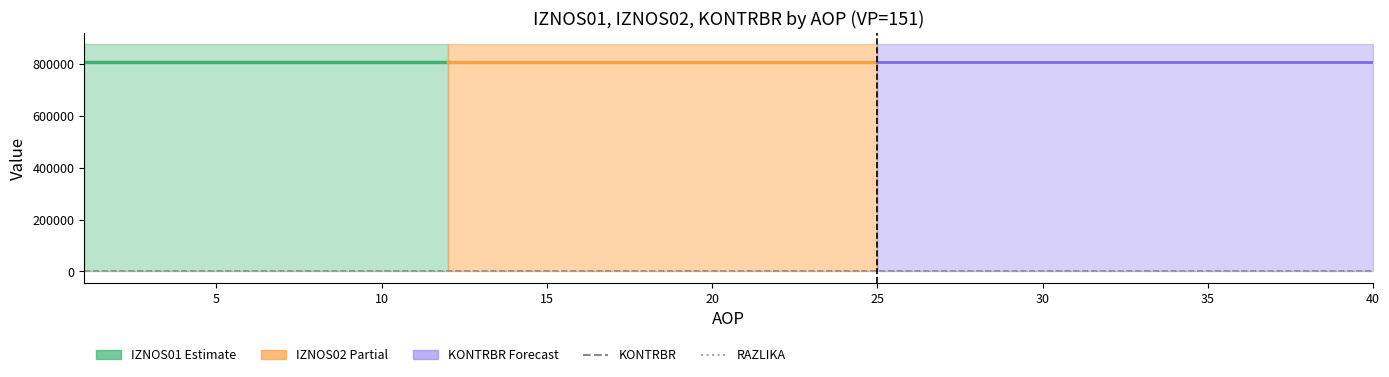

How many intersections are there between AOP and IZNOS02?

1